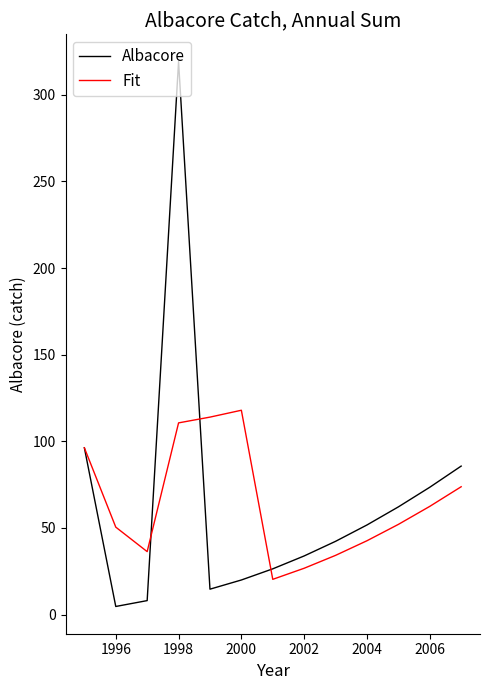

Reading left to right, what are all the values shown in this chart?

Albacore: 96.3	4.7	8.0	319.2	14.6	19.9	26.4	33.8	42.3	51.7	62.1	73.5	85.7
Fit: 96.3	50.5	36.3	110.6	114.0	117.9	20.3	26.7	34.2	42.6	52.0	62.4	73.8